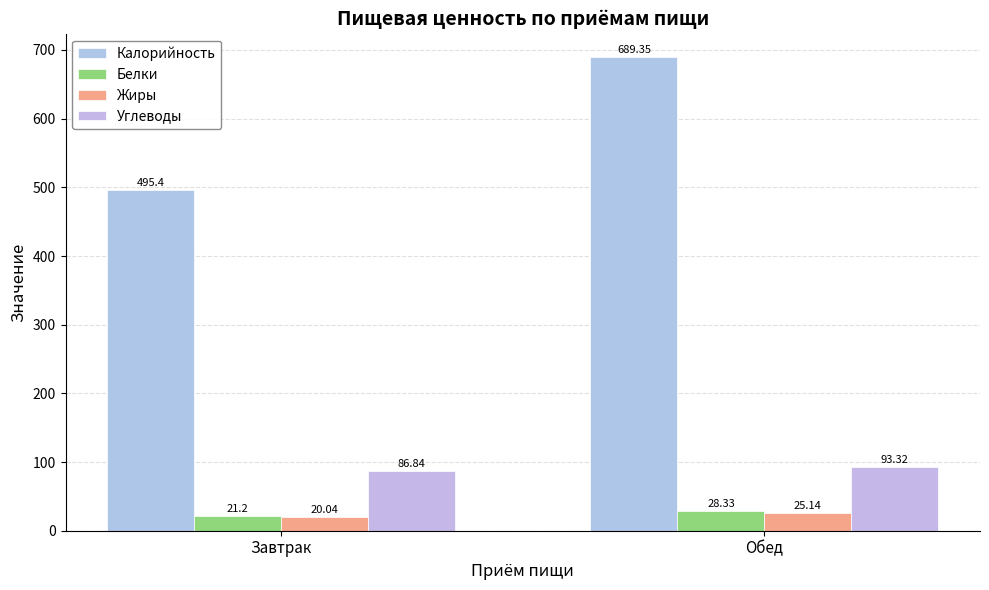

At which label is Калорийность closest to 592?

Завтрак